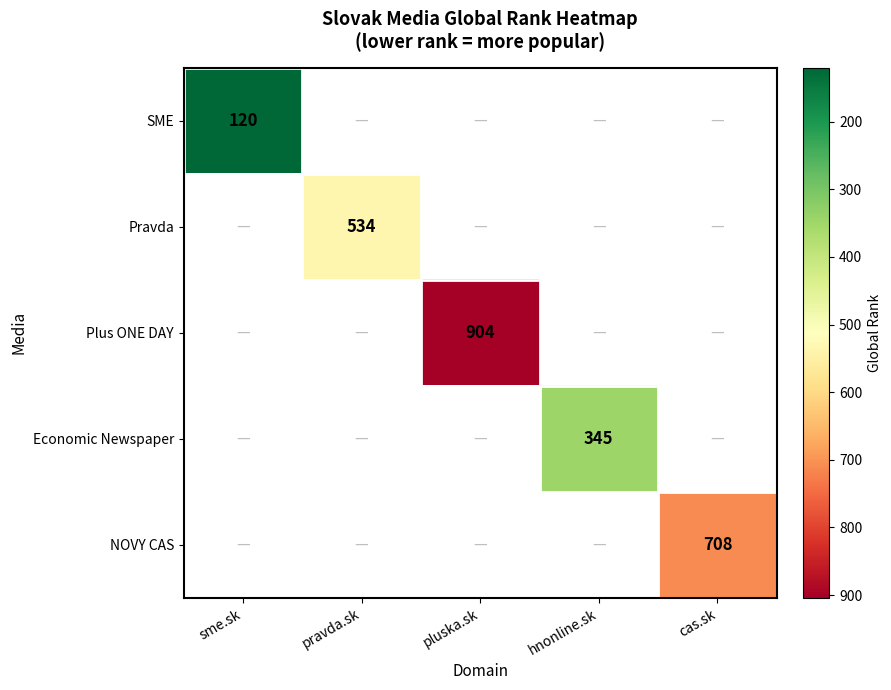

True or false: Plus ONE DAY has a value of 1272 at pluska.sk.

False